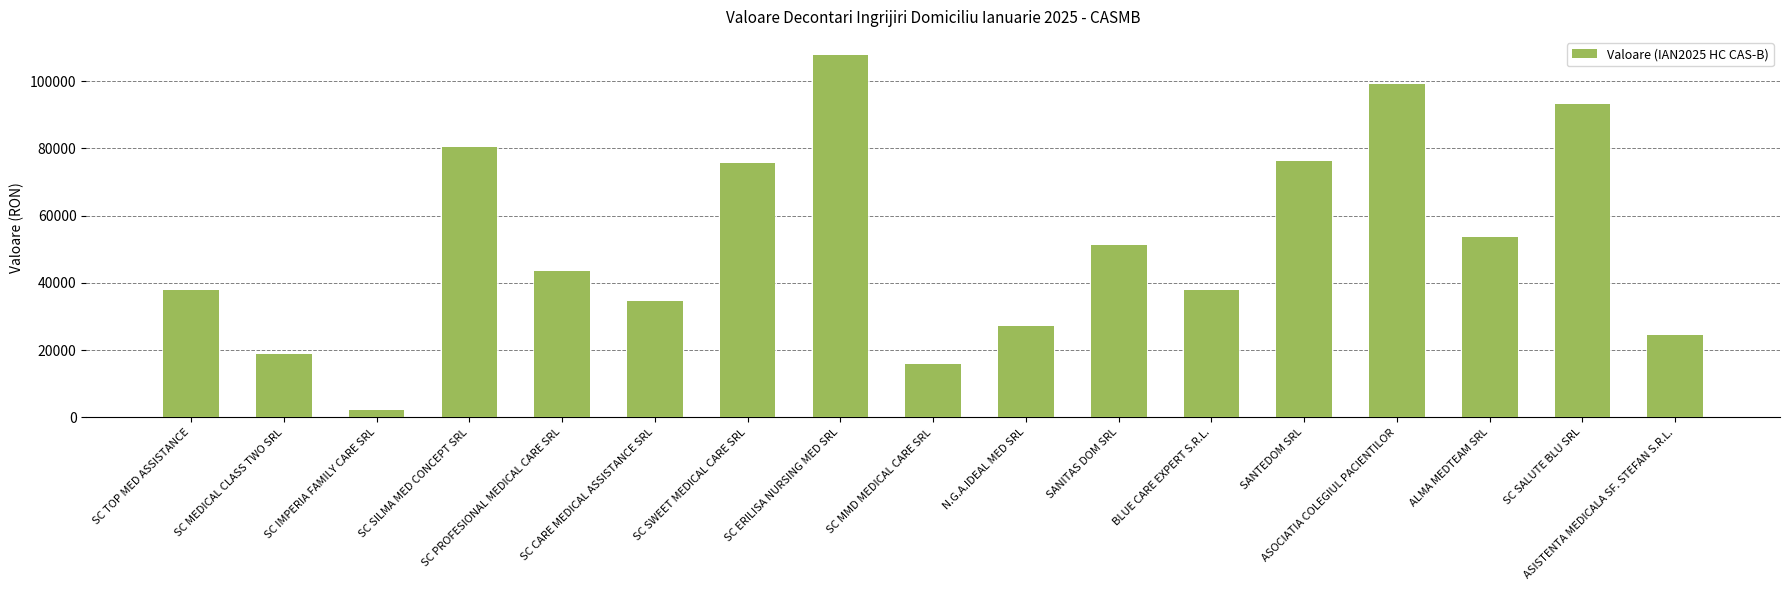

Count the number of data series in this chart.

1